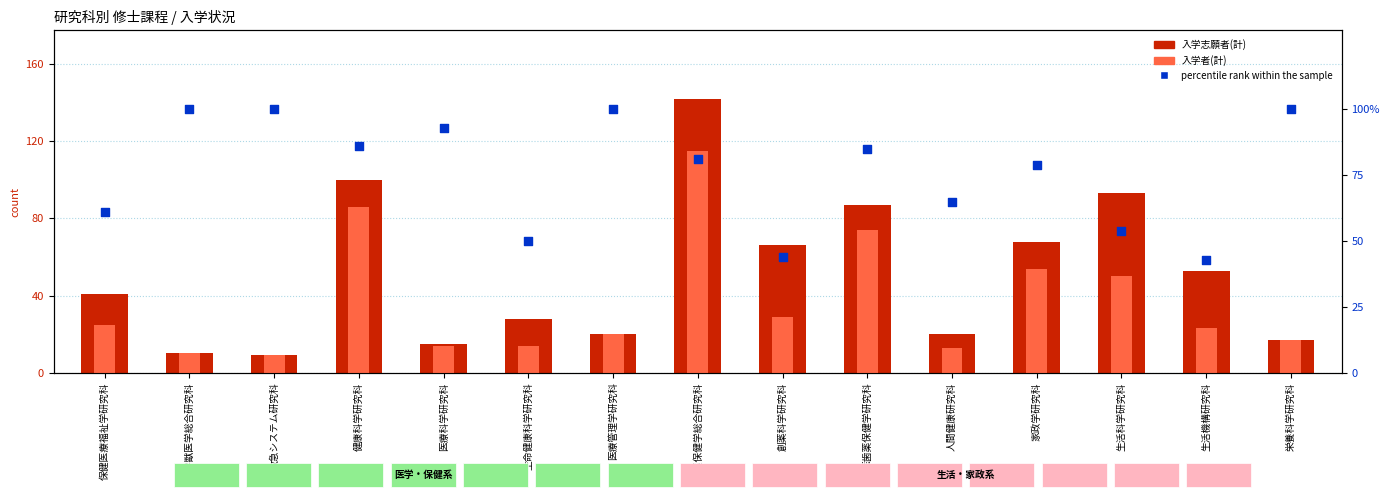

Which series contains the lowest Y value?

入学志願者(計)